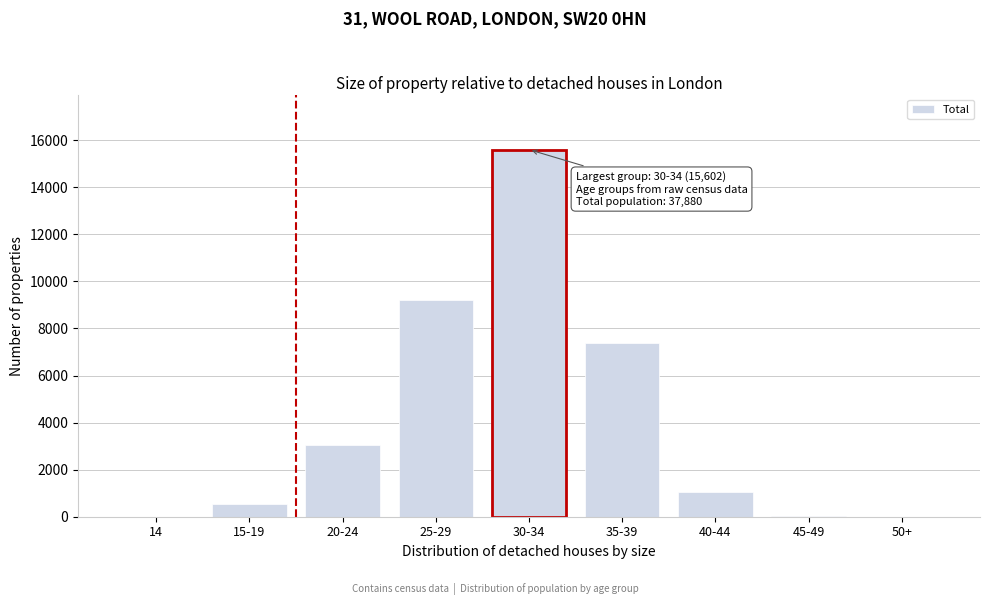

What is the change in value from 15-19 to 25-29?

+8695